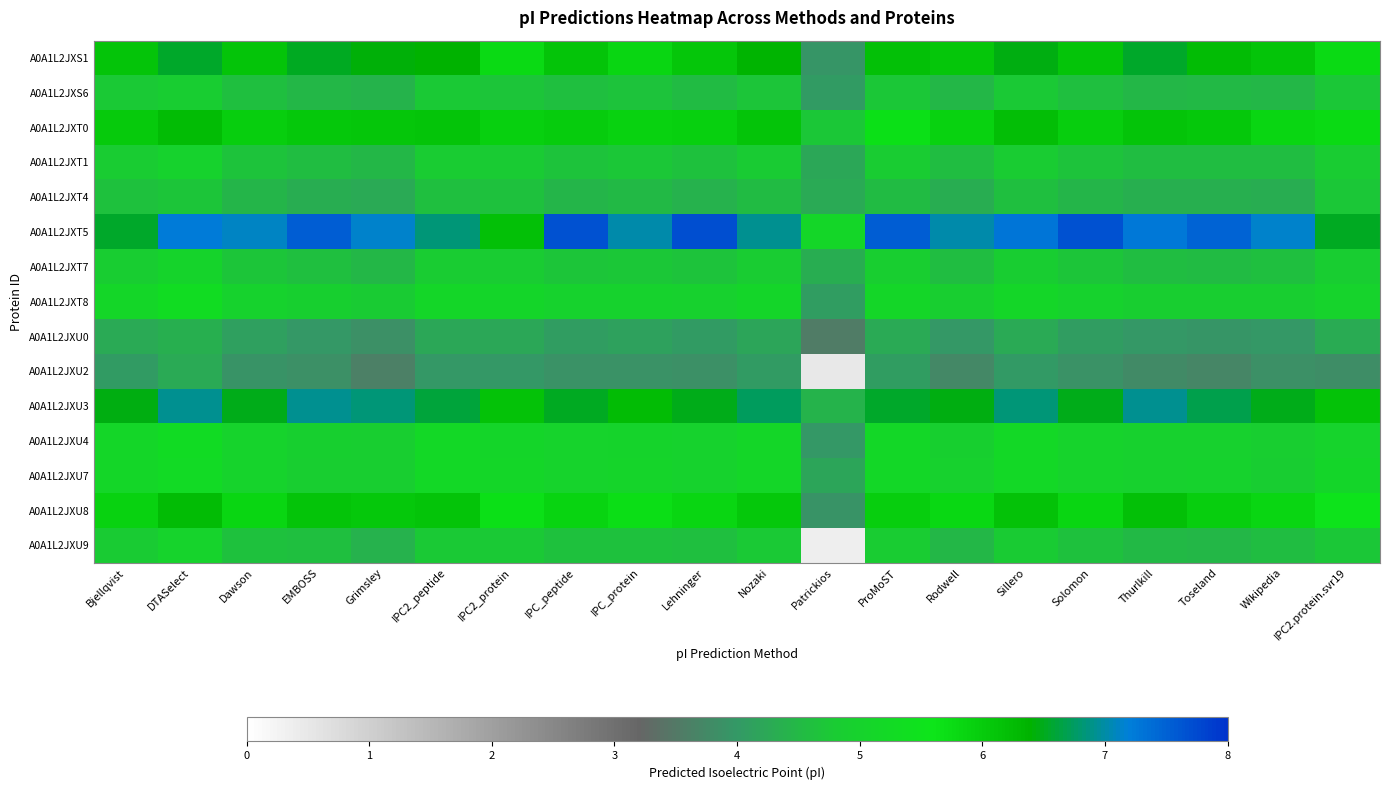

At IPC2.protein.svr19, list the series in order from smallest to largest.

A0A1L2JXU2, A0A1L2JXU0, A0A1L2JXU9, A0A1L2JXT4, A0A1L2JXS6, A0A1L2JXT1, A0A1L2JXT7, A0A1L2JXT8, A0A1L2JXU4, A0A1L2JXU7, A0A1L2JXU8, A0A1L2JXT0, A0A1L2JXS1, A0A1L2JXU3, A0A1L2JXT5